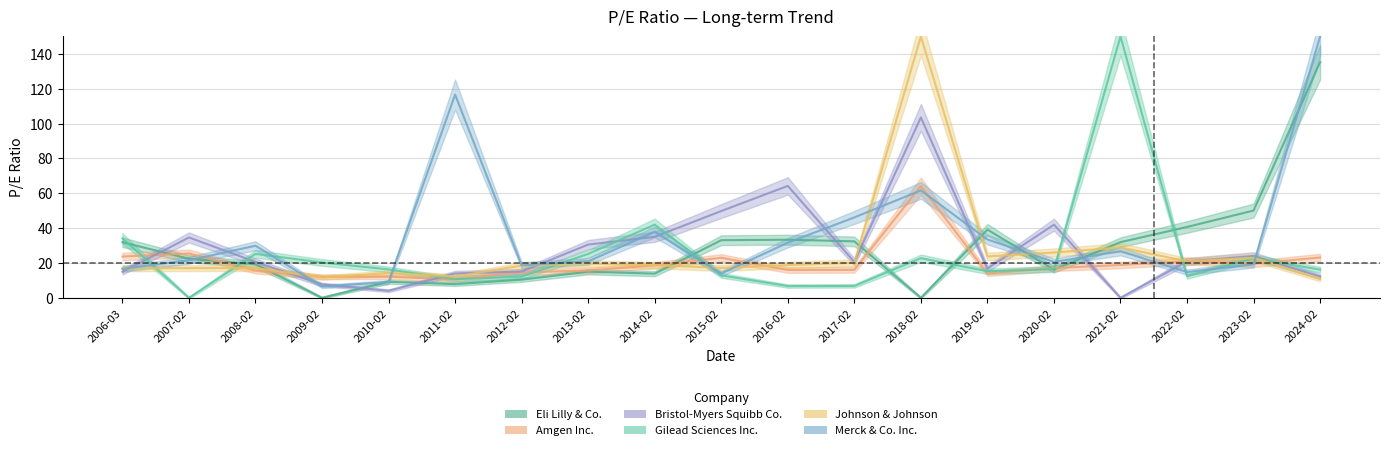

The Eli Lilly & Co. series shows 9.5 at 2020-02. True or false?

False